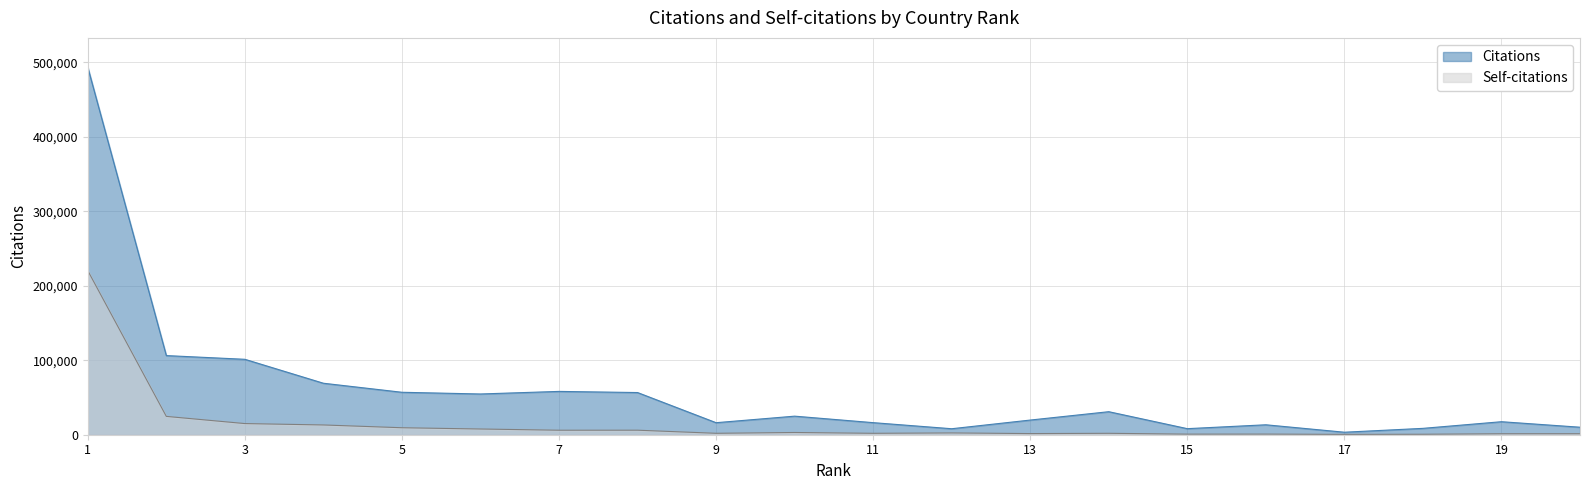

At which category does the chart reach its minimum across all series?

17